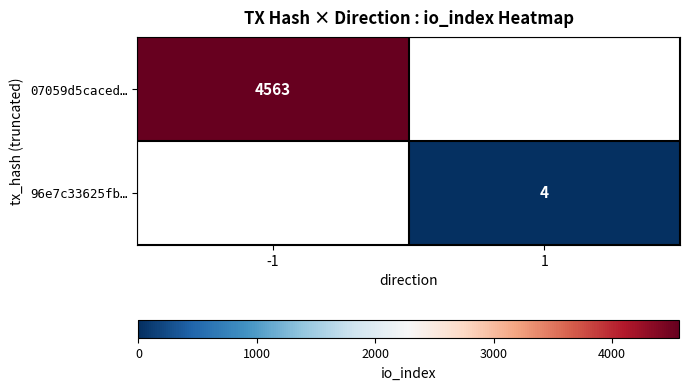

What is the greatest value displayed?

4563.0